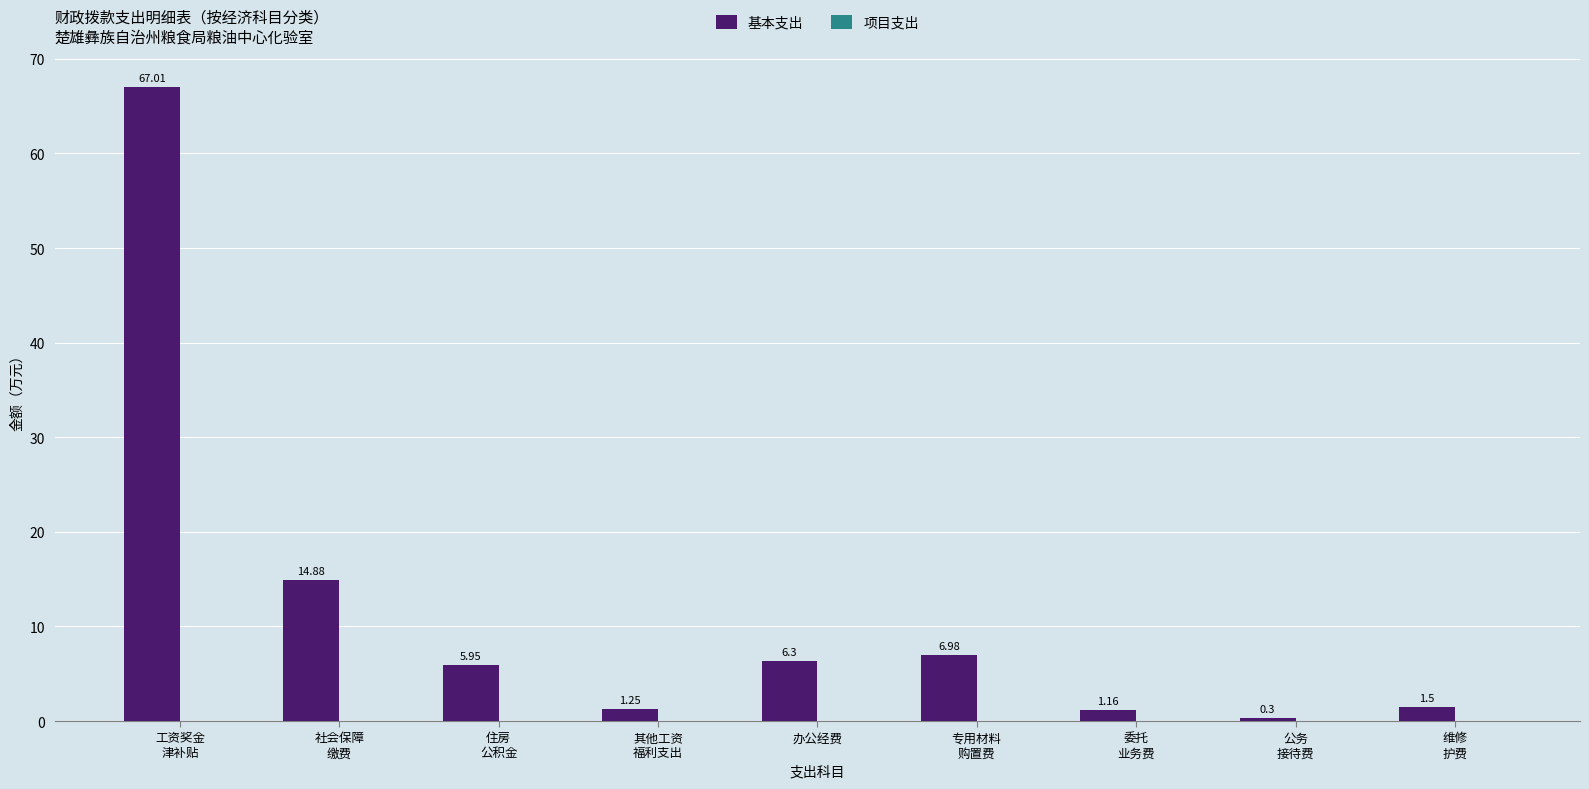

How many data points does each series have?

9